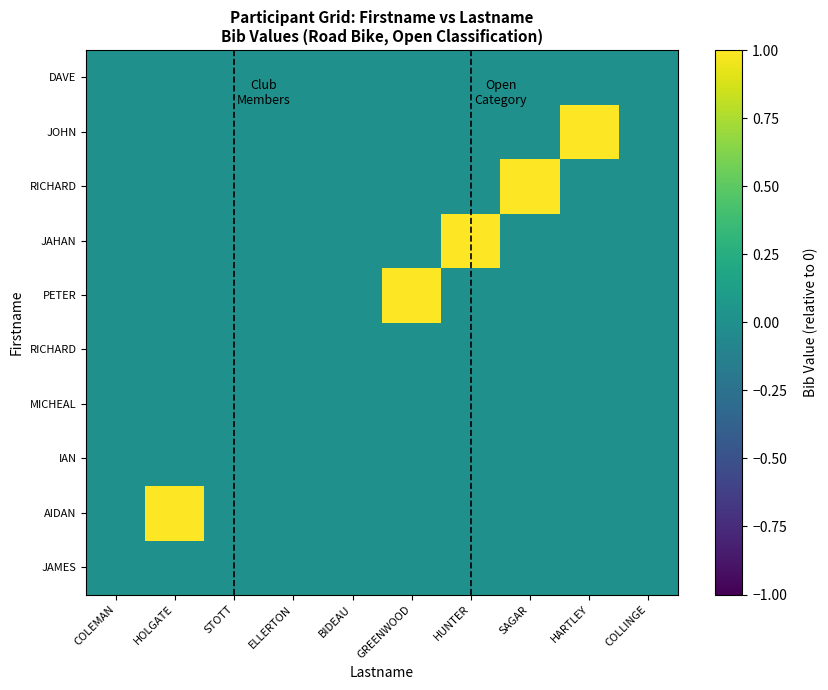

At how many categories does at least one series exceed 0?

5